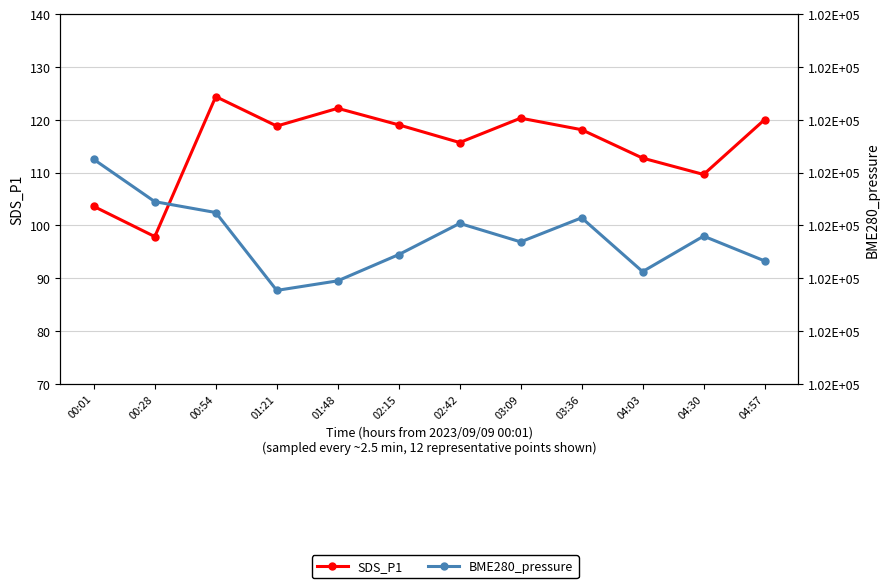

What is the difference between the highest and lowest values at 01:48?

101547.3